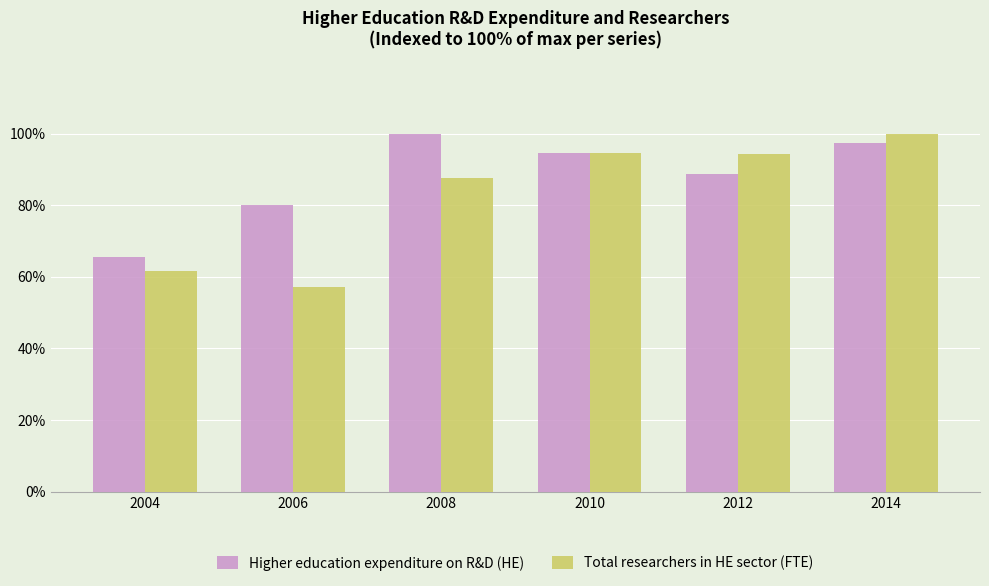

What is the maximum value for Total researchers in HE sector (FTE)?

100.0